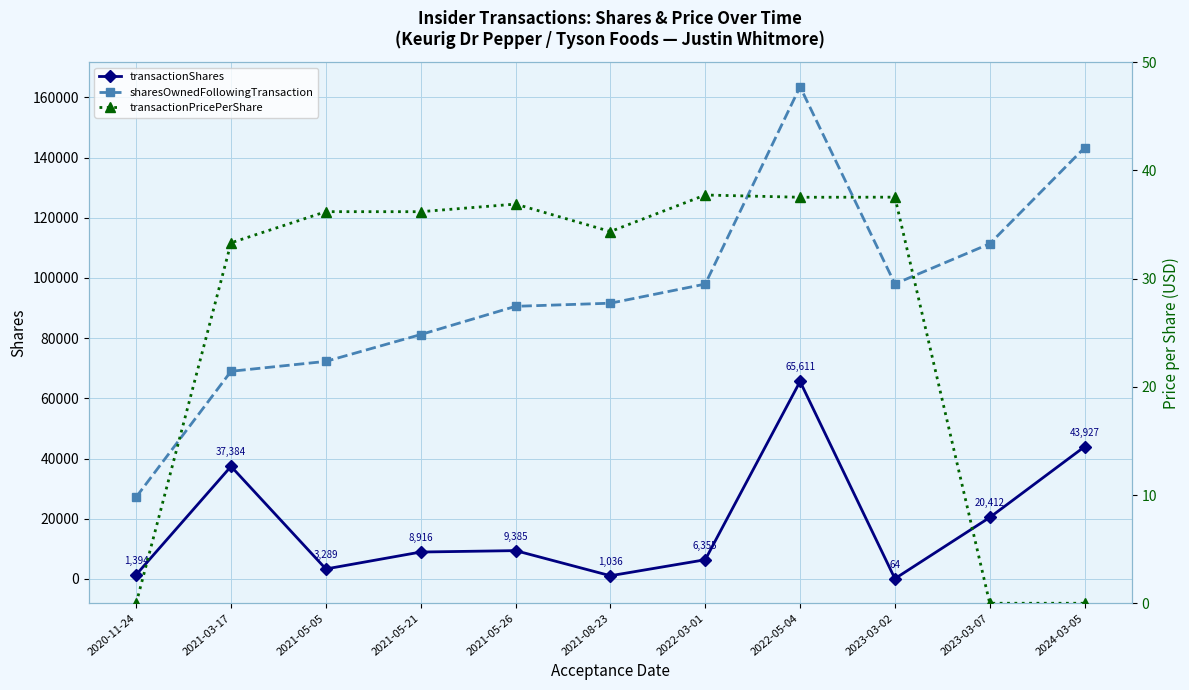

Is it true that transactionPricePerShare equals 50.2 at 2022-05-04?

False